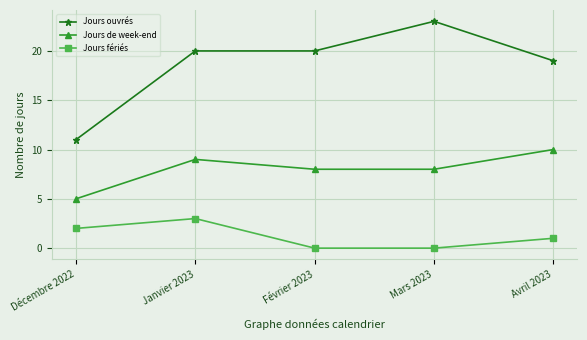

What is the difference between the highest and lowest values at Décembre 2022?

9